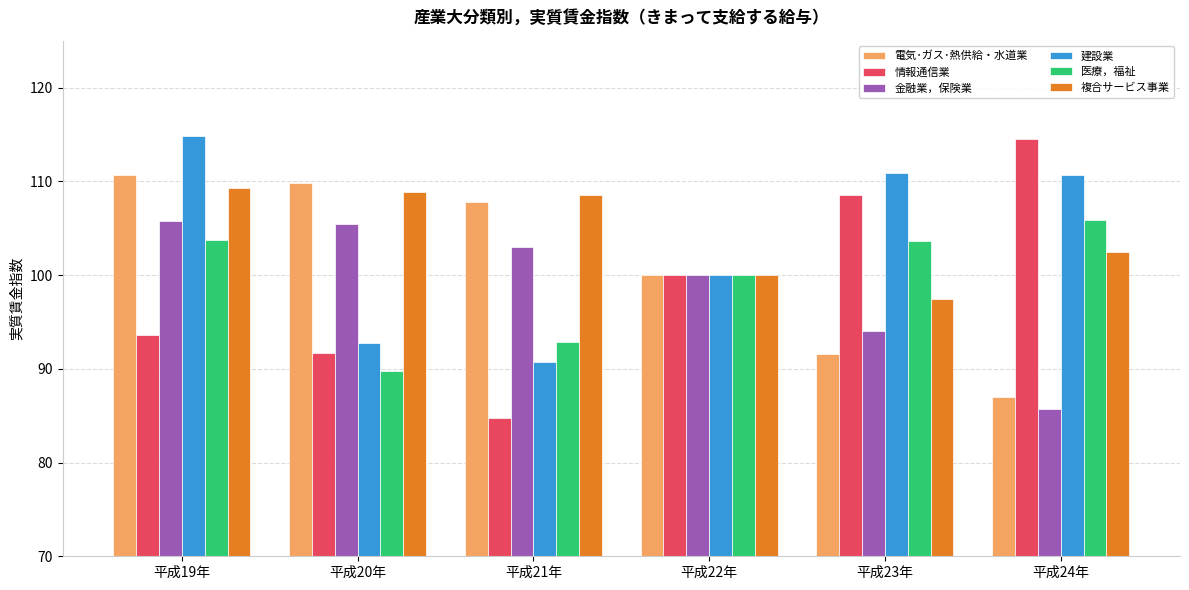

What value does the 電気･ガス･熱供給・水道業 series have at 平成21年?

107.8